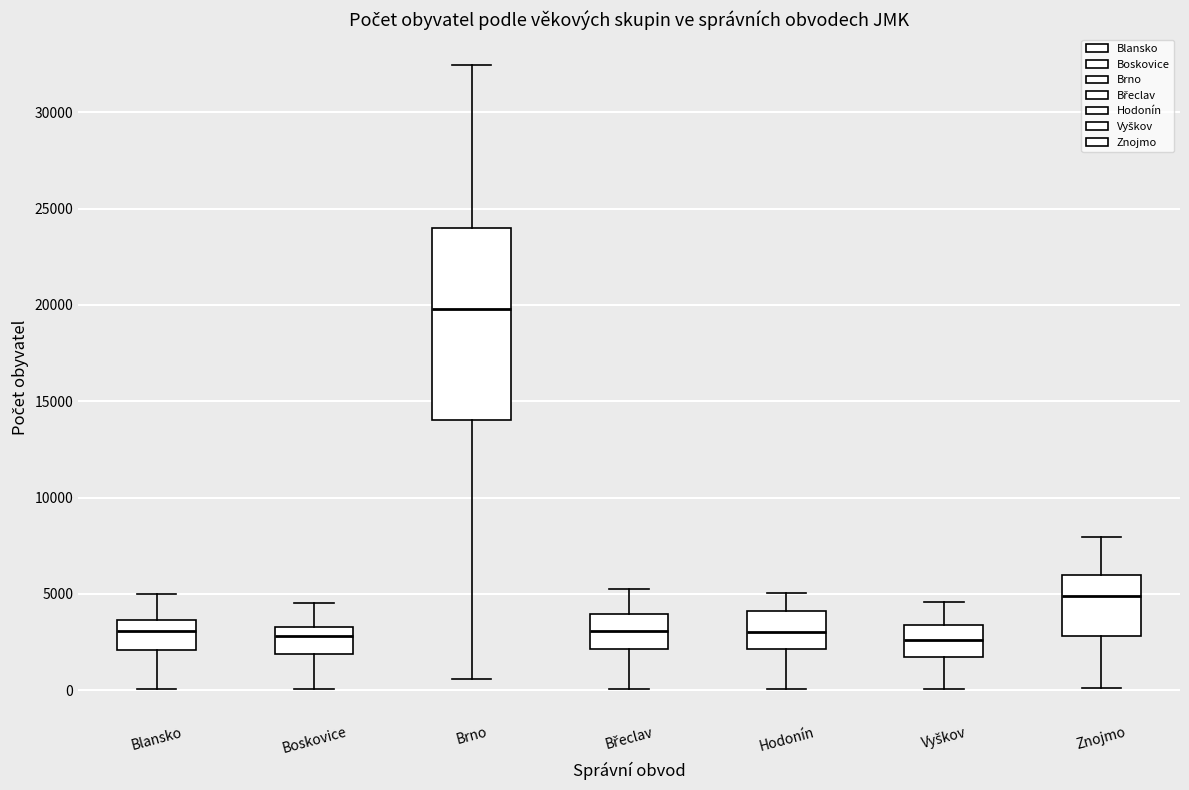

Reading left to right, read every box against the y-axis: the position of its median line, the range the box covers, and the ends of its whiskers. The values are not printed on the chart, so give them approximately, as read against the axis.

Blansko: median 3000, box 2000 to 3500, whiskers 0 to 5000
Boskovice: median 3000, box 2000 to 3500, whiskers 0 to 4500
Brno: median 20000, box 14000 to 24000, whiskers 500 to 32500
Břeclav: median 3000, box 2000 to 4000, whiskers 0 to 5000
Hodonín: median 3000, box 2000 to 4000, whiskers 0 to 5000
Vyškov: median 2500, box 1500 to 3500, whiskers 0 to 4500
Znojmo: median 5000, box 3000 to 6000, whiskers 0 to 8000